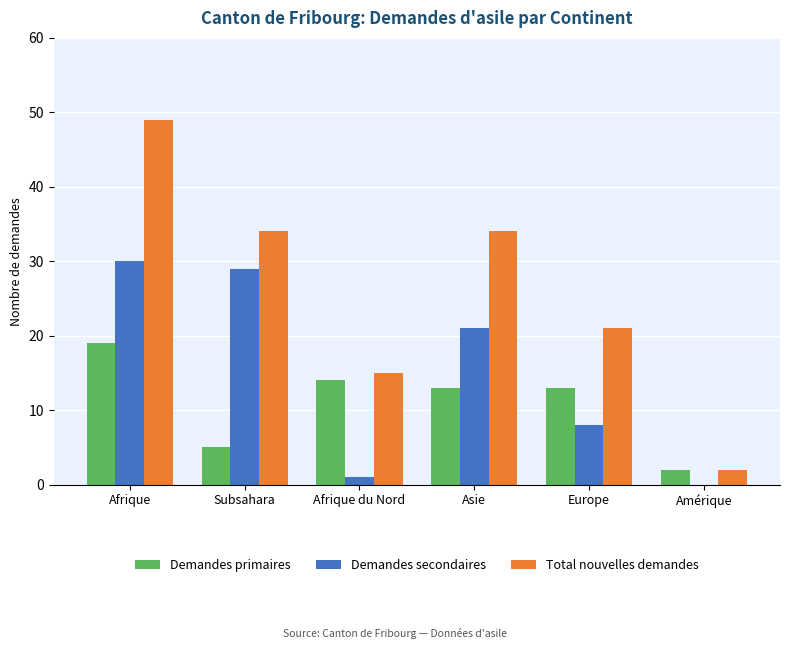

Which series has the widest spread of values?

Total nouvelles demandes